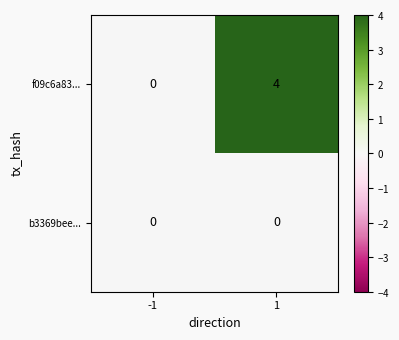

Reading left to right, extract all data points from this chart.

f09c6a83...: 0	4
b3369bee...: 0	0